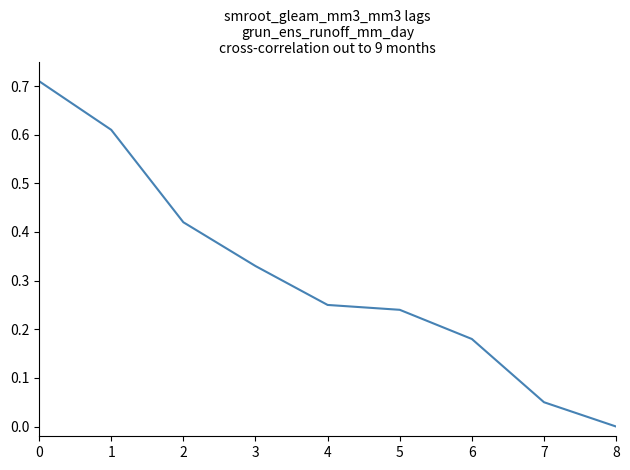

At which category does the chart reach its minimum across all series?

8